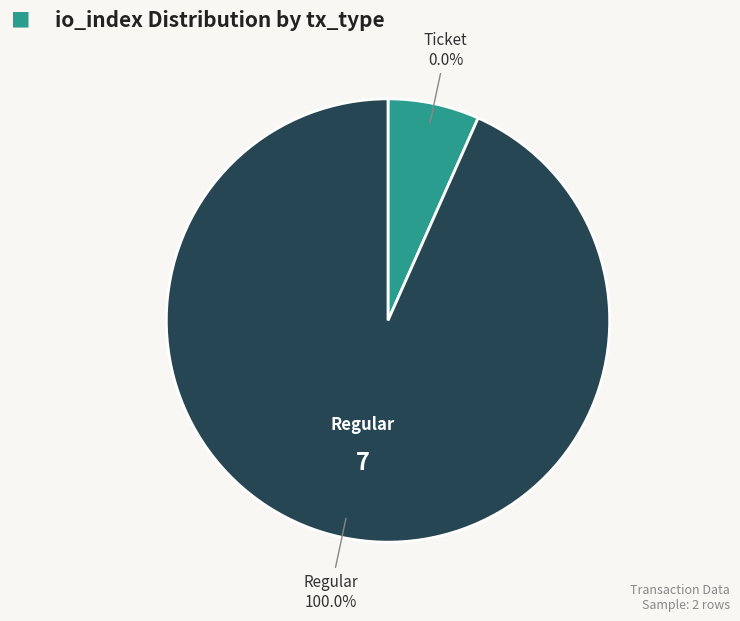

Is Regular the majority of the pie?

Yes